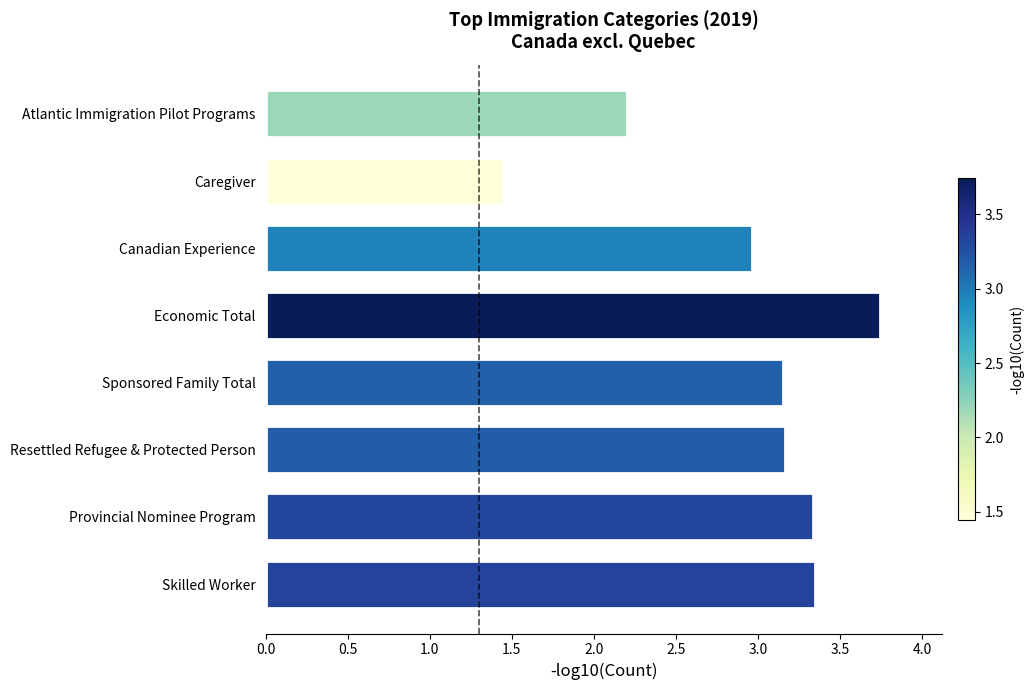

Which has a higher value, Sponsored Family Total or Atlantic Immigration Pilot Programs?

Sponsored Family Total